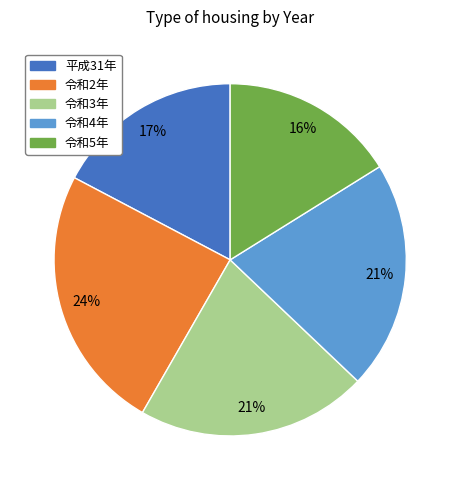

Is it true that 令和4年 is 12% of the pie?

False